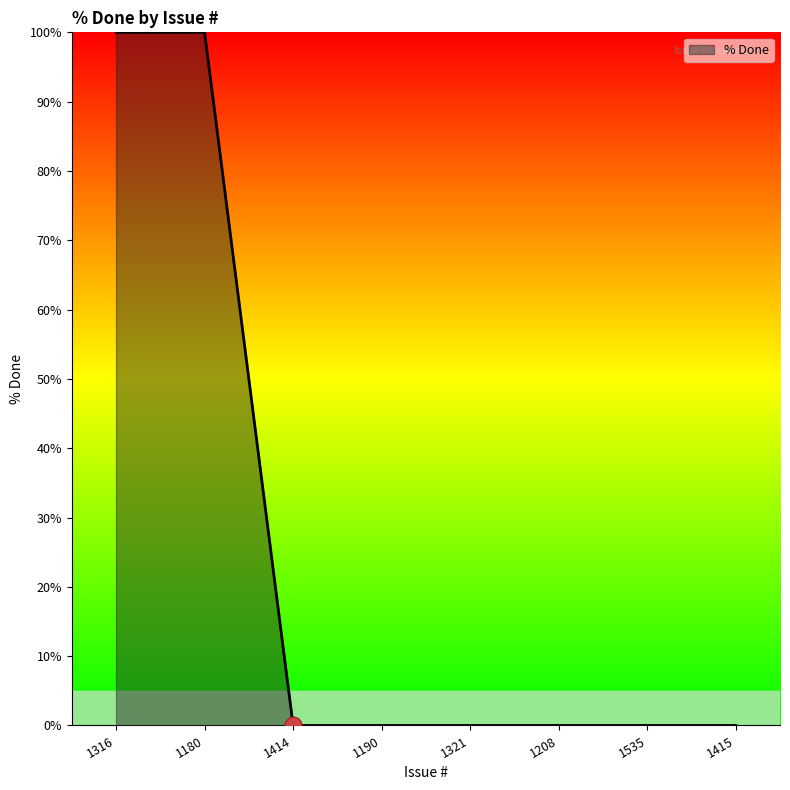

How many distinct data groups are displayed?

1